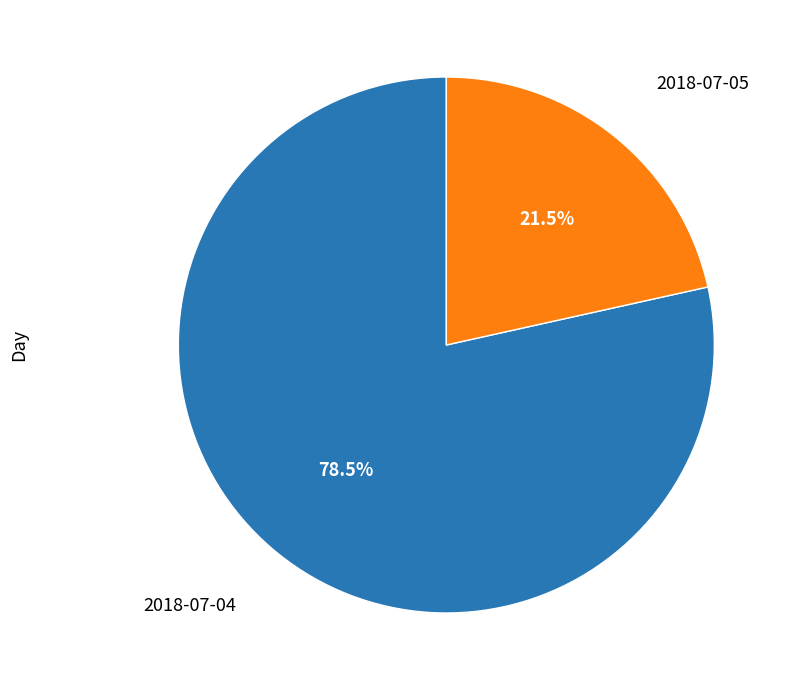

Count the number of slices in the pie.

2